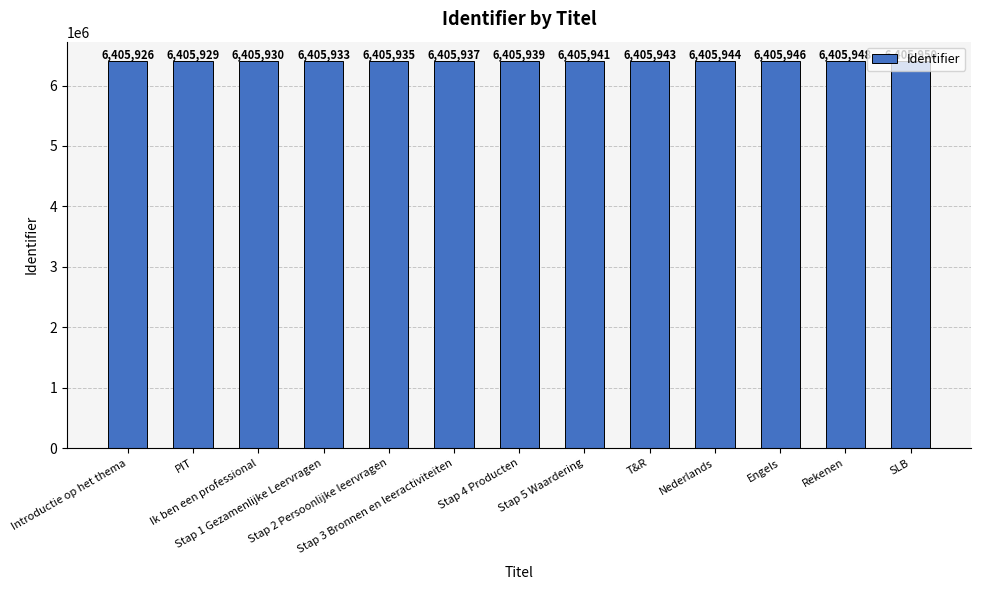

Reading left to right, extract all data points from this chart.

Introductie op het thema=6405926	PIT=6405929	Ik ben een professional=6405930	Stap 1 Gezamenlijke Leervragen=6405933	Stap 2 Persoonlijke leervragen=6405935	Stap 3 Bronnen en leeractiviteiten=6405937	Stap 4 Producten=6405939	Stap 5 Waardering=6405941	T&R=6405943	Nederlands=6405944	Engels=6405946	Rekenen=6405948	SLB=6405950